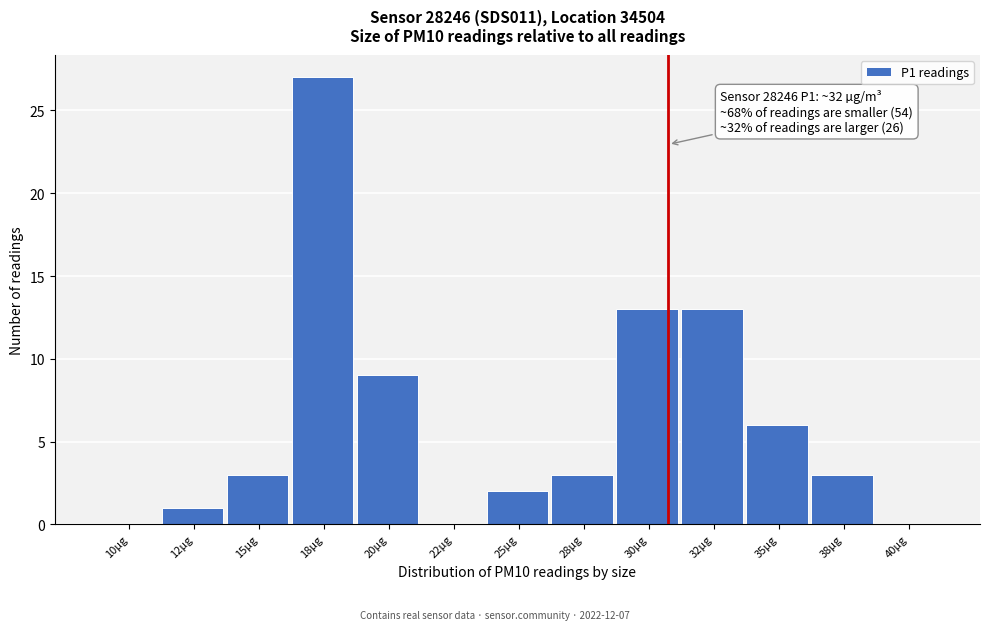

Reading right to left, extract all data points from this chart.

40µg=0	38µg=3	35µg=6	32µg=13	30µg=13	28µg=3	25µg=2	22µg=0	20µg=9	18µg=27	15µg=3	12µg=1	10µg=0